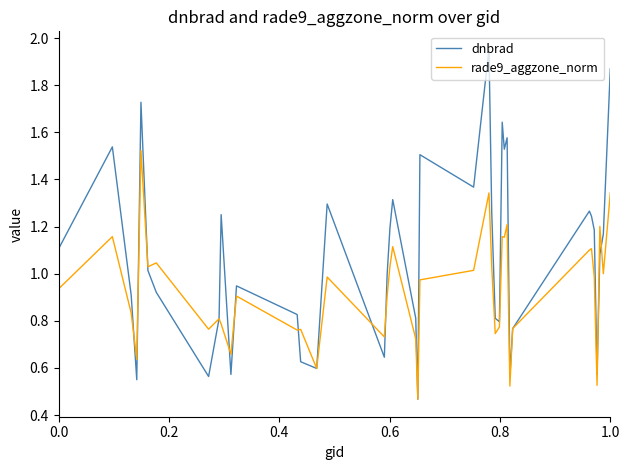

Rank the series by their maximum value, from highest to lowest.

dnbrad, rade9_aggzone_norm